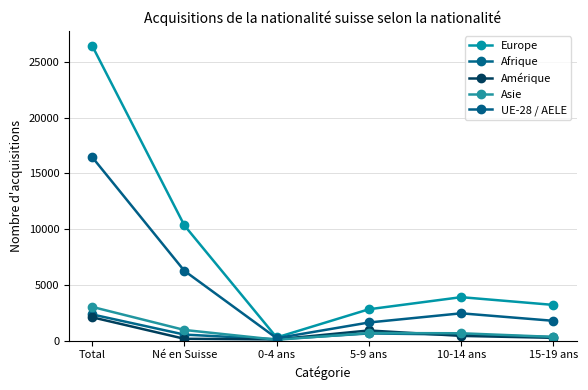

Reading left to right, list all the values displayed in this chart.

Europe: Total=26457	Né en Suisse=10340	0-4 ans=295	5-9 ans=2824	10-14 ans=3908	15-19 ans=3213
Afrique: Total=2363	Né en Suisse=554	0-4 ans=132	5-9 ans=658	10-14 ans=555	15-19 ans=333
Amérique: Total=2108	Né en Suisse=178	0-4 ans=122	5-9 ans=923	10-14 ans=436	15-19 ans=263
Asie: Total=3038	Né en Suisse=969	0-4 ans=93	5-9 ans=691	10-14 ans=673	15-19 ans=346
UE-28 / AELE: Total=16468	Né en Suisse=6268	0-4 ans=231	5-9 ans=1638	10-14 ans=2461	15-19 ans=1788